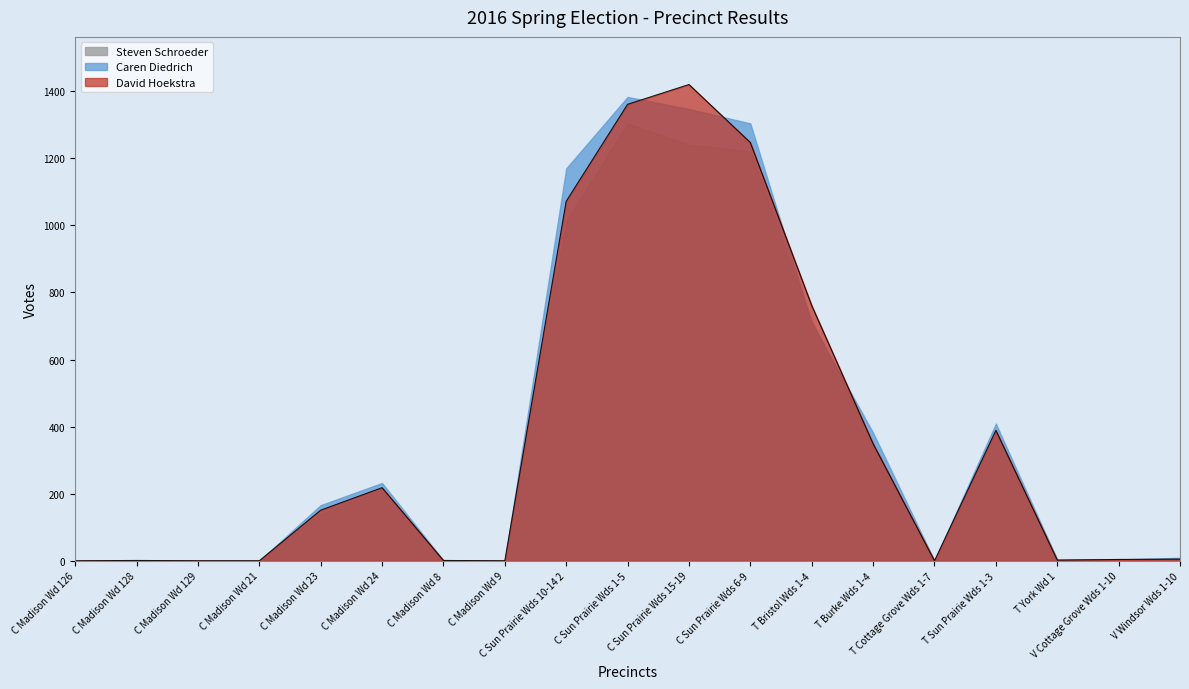

What is the sum of the Caren Diedrich values at C Madison Wd 126 and T Burke Wds 1-4?

382